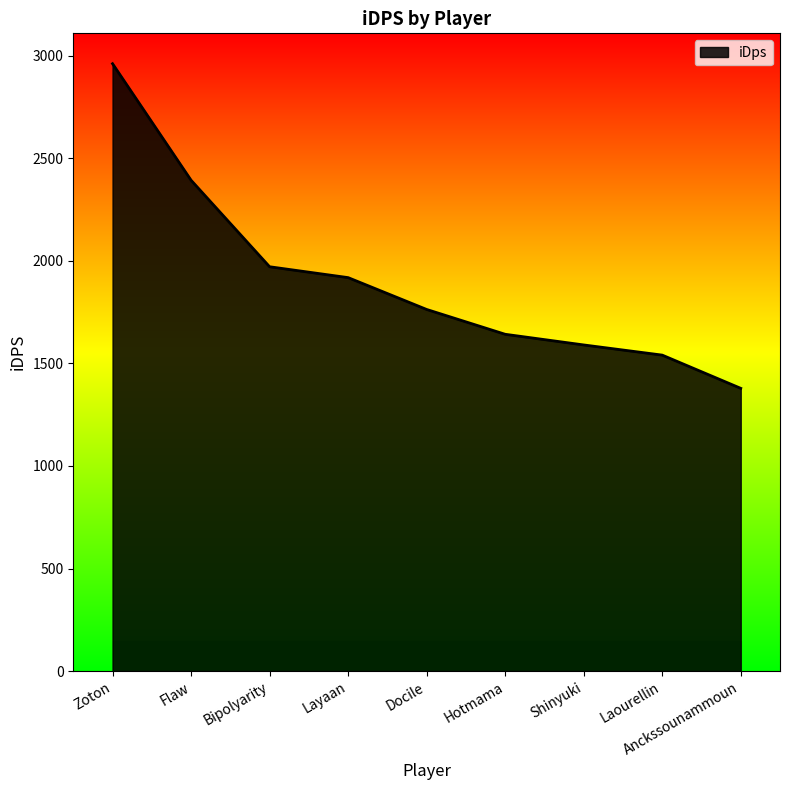

Reading left to right, list all the values displayed in this chart.

2962.0	2393.7	1971.7	1918.7	1763.4	1642.4	1590.4	1540.8	1378.7